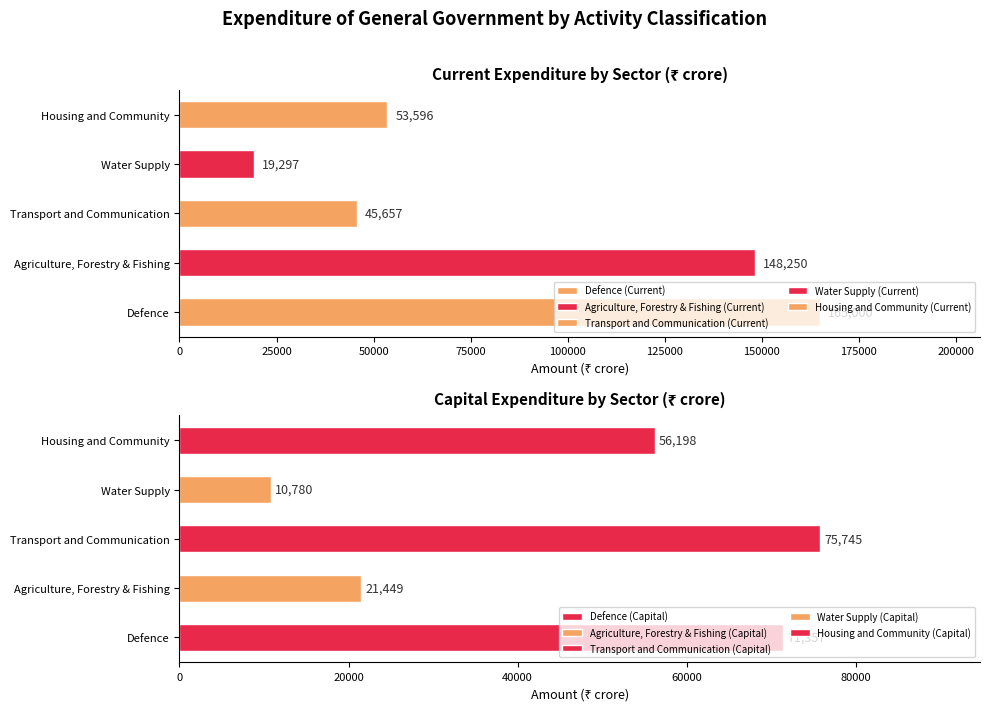

True or false: Agriculture, Forestry & Fishing has a value of 8997 at Capital Expenditure.

False